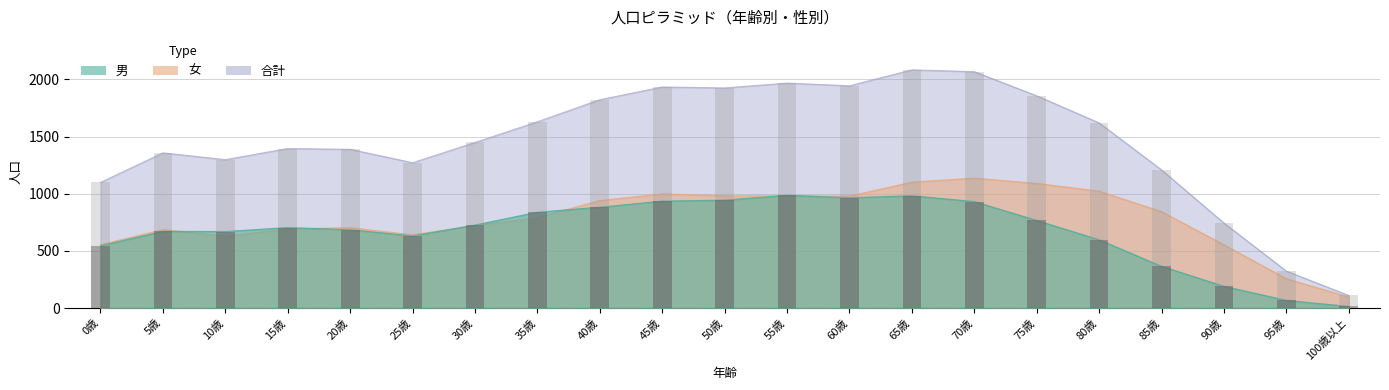

What is the sum of the 男 values at 0歳 and 5歳?

1216